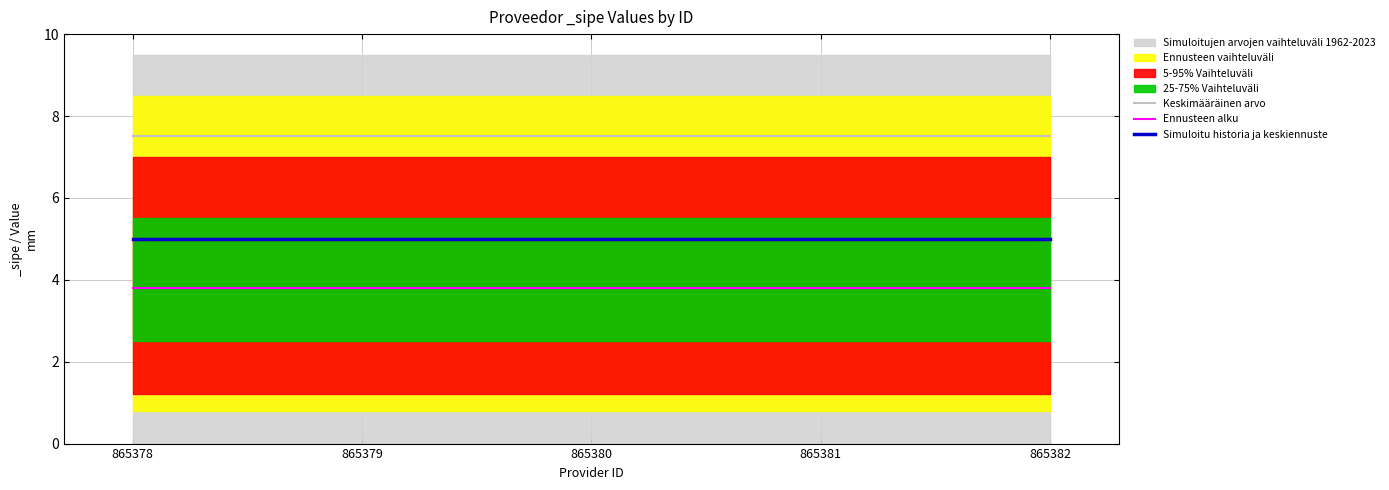

Is it true that Simuloitu historia ja keskiennuste equals 1.4 at 865381?

False